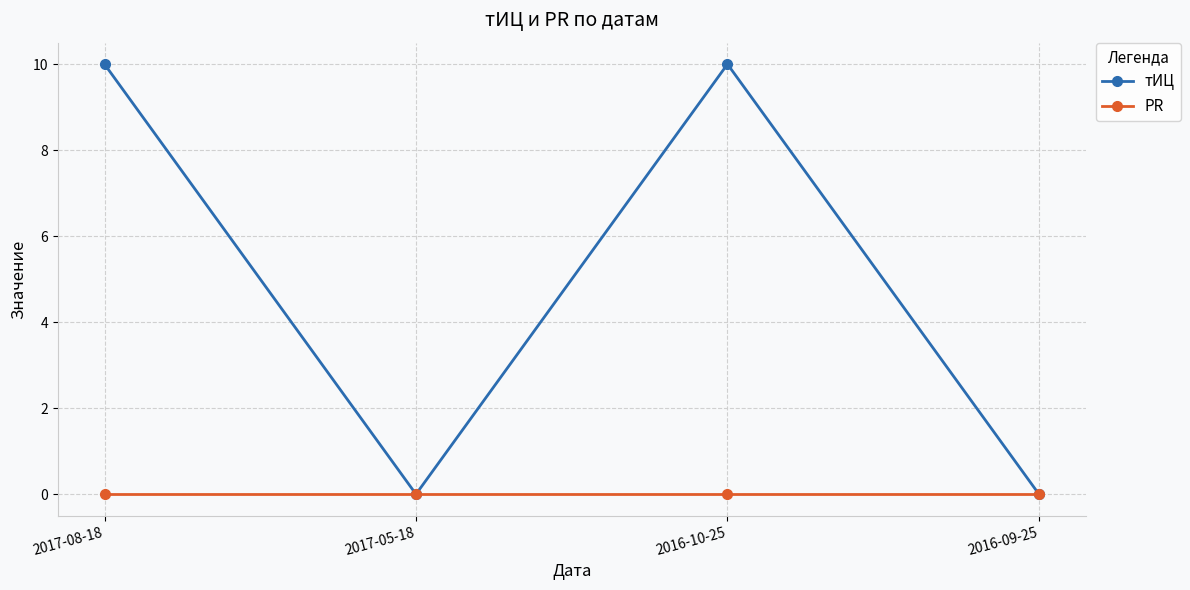

Reading left to right, extract all data points from this chart.

тИЦ: 10	0	10	0
PR: 0	0	0	0